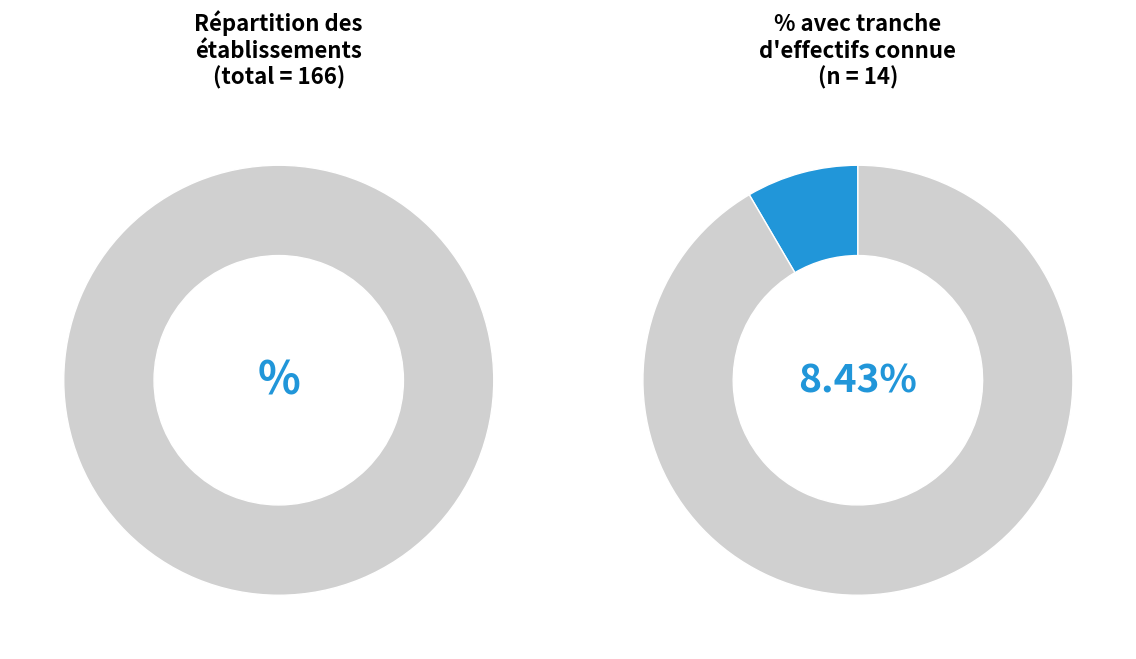

Is there any slice that represents more than half of the pie?

Yes